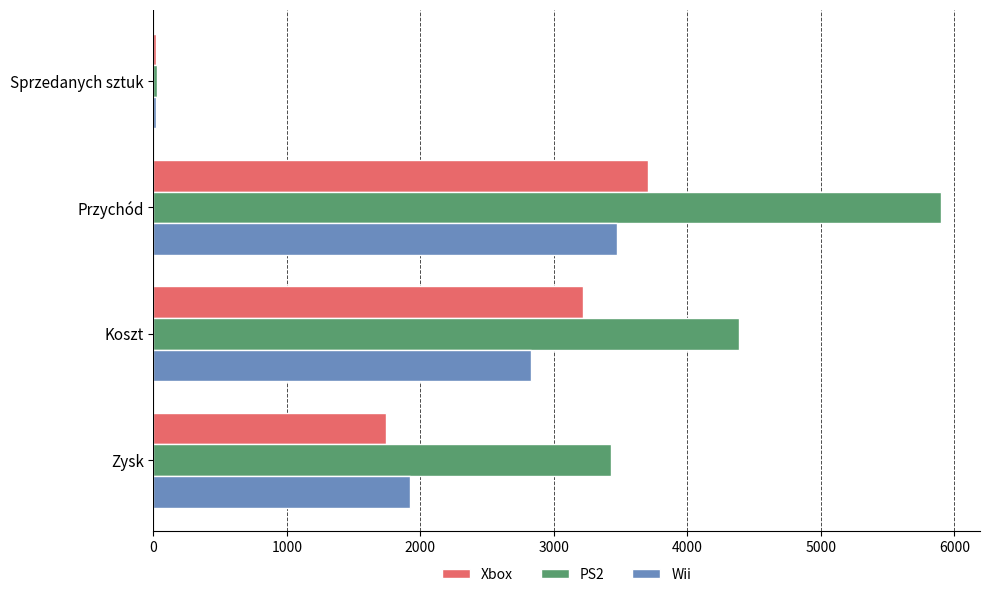

Is it true that Wii equals 1918.7 at Zysk?

True